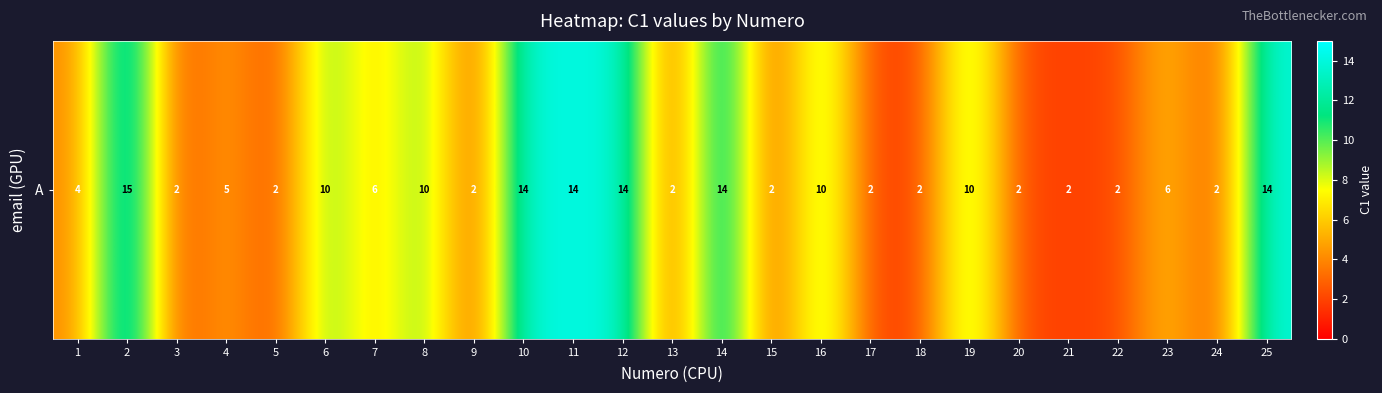

At which label is the value closest to 8?

6